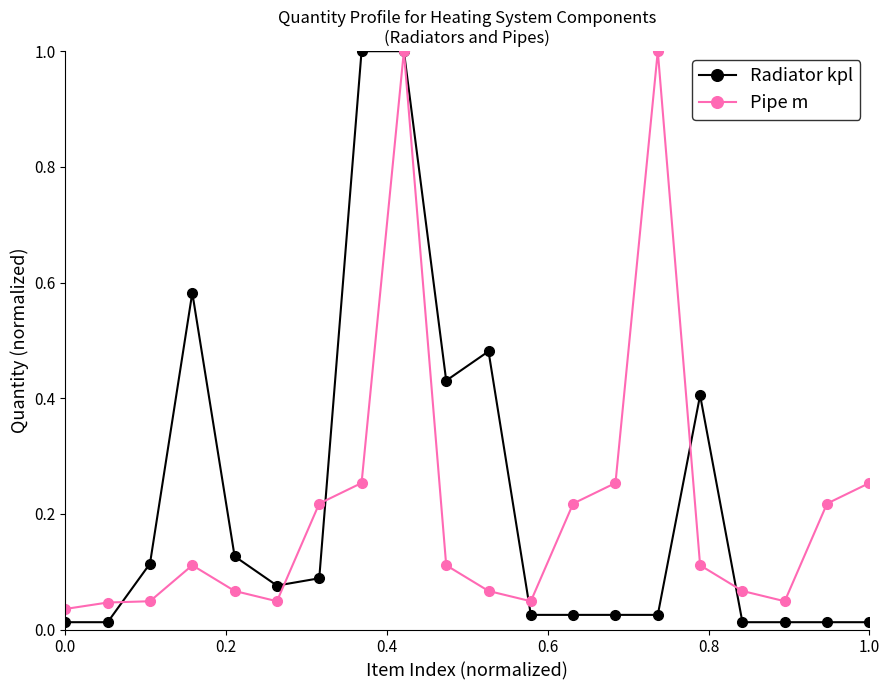

What is the maximum value for Radiator kpl?

1.0